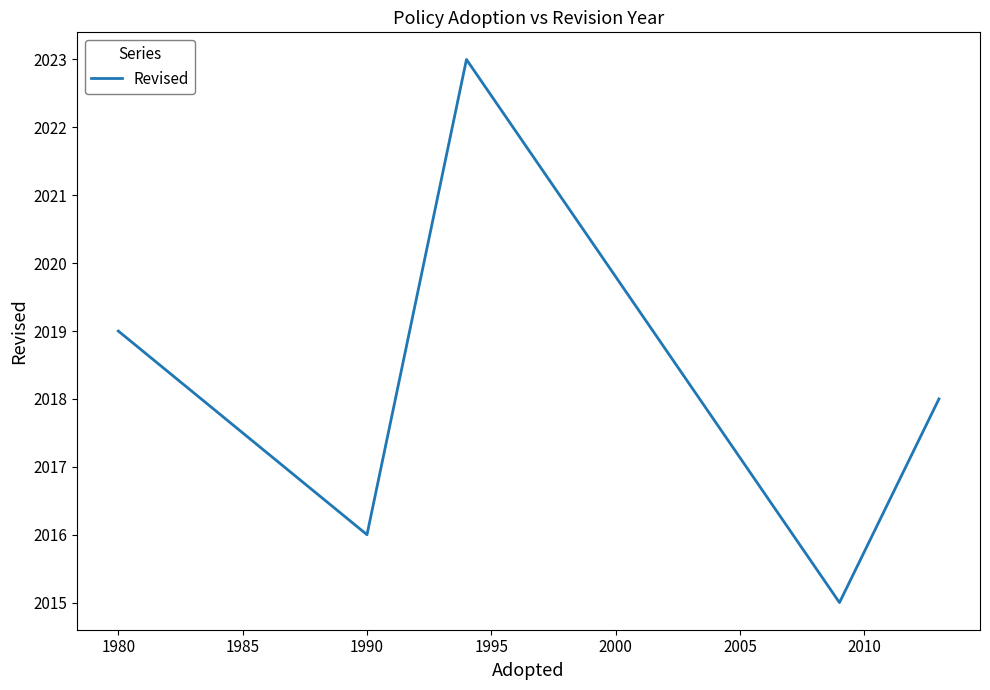

How many interior local valleys (lower than both neighbors) does the data have?

2